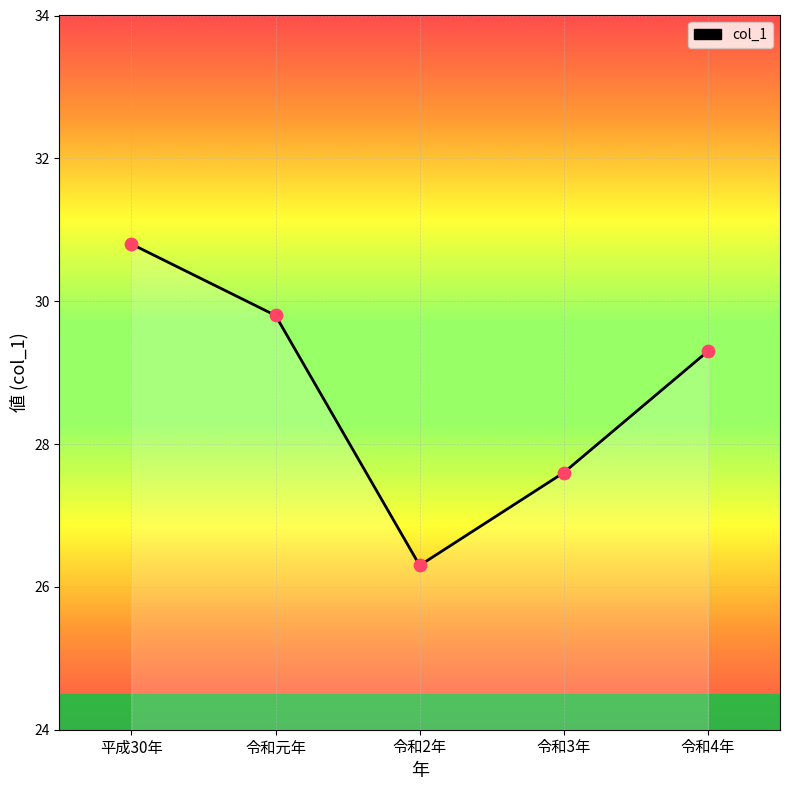

Between 平成30年 and 令和3年, which is larger?

平成30年